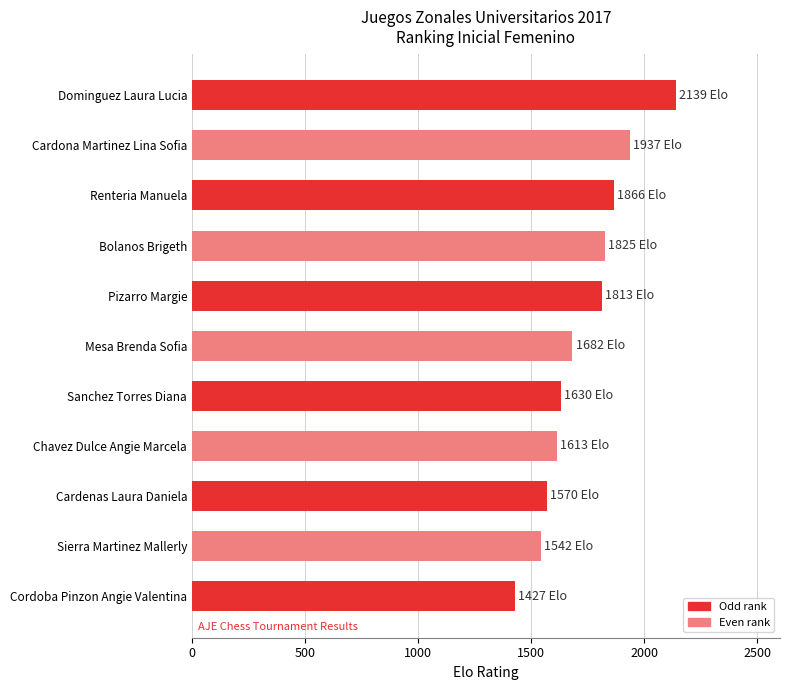

Reading top to bottom, what are all the values shown in this chart?

2139	1937	1866	1825	1813	1682	1630	1613	1570	1542	1427